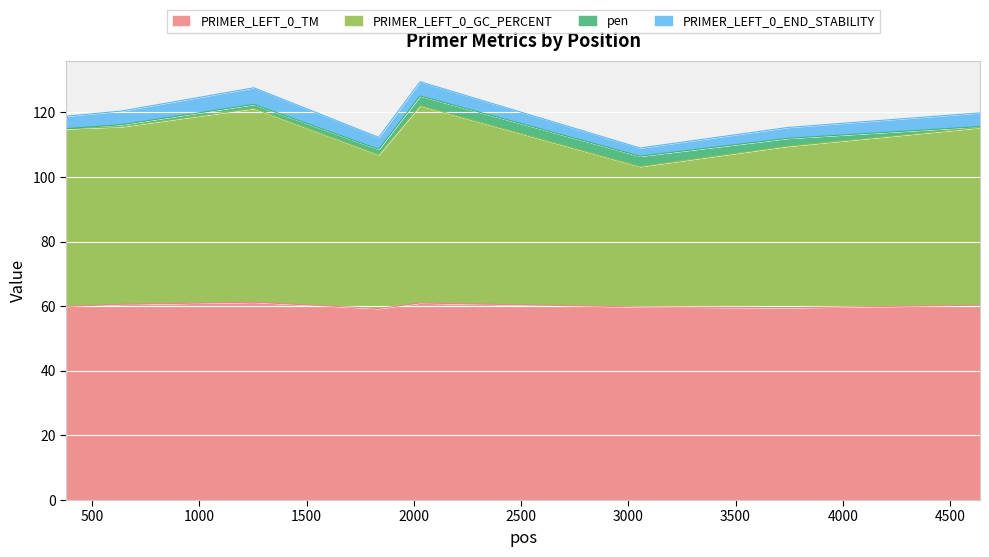

What is the lowest value of the PRIMER_LEFT_0_TM series?

59.3